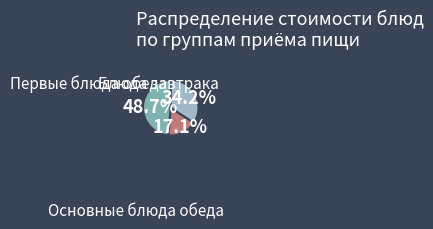

Is there any slice that represents more than half of the pie?

No